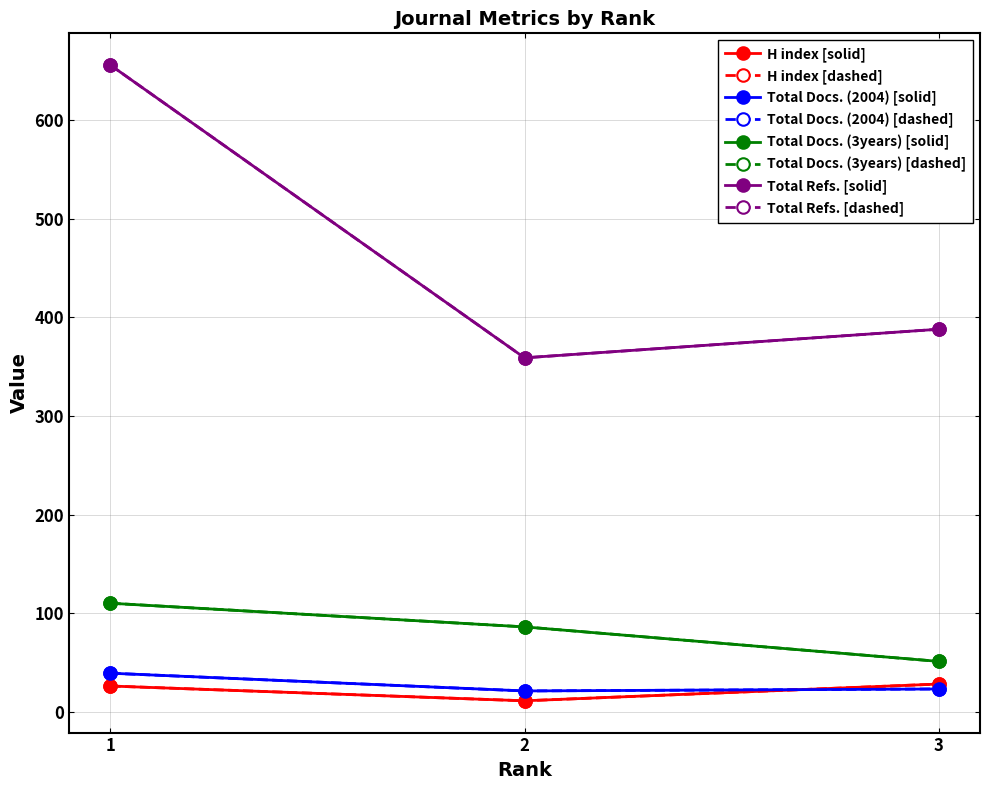

Rank the series at 2 from lowest to highest value.

H index, Total Docs. (2004), Total Docs. (3years), Total Refs.